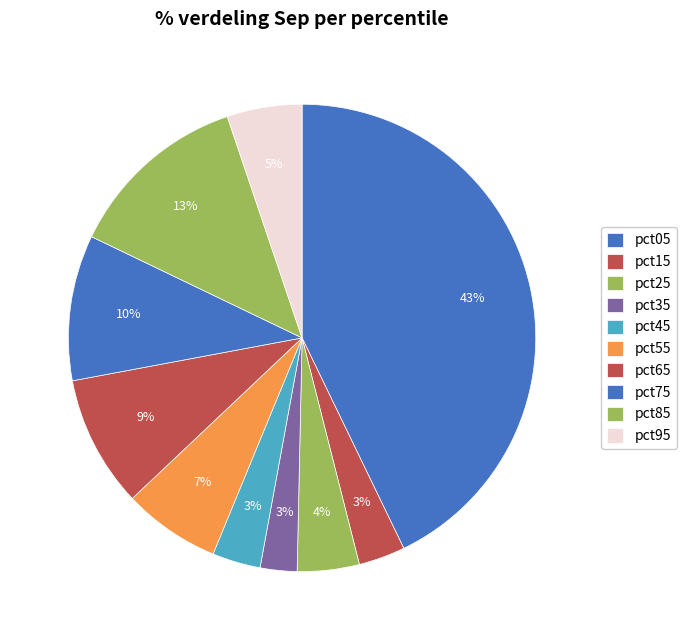

How many slices are in this pie chart?

10